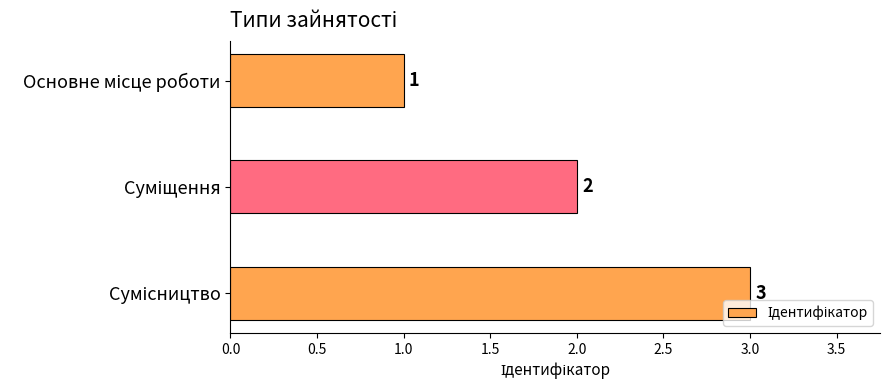

What is the maximum value shown in the chart?

3